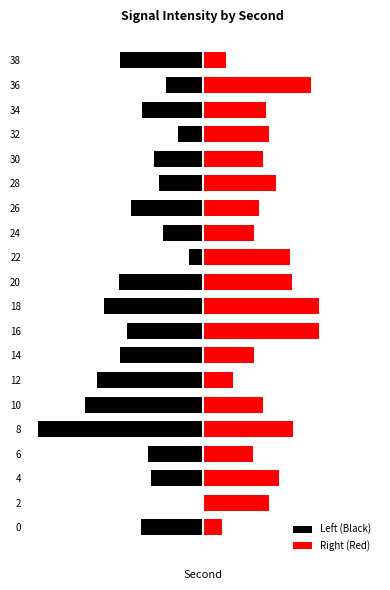

True or false: Left (Black) has a value of -5.3 at 15.

False